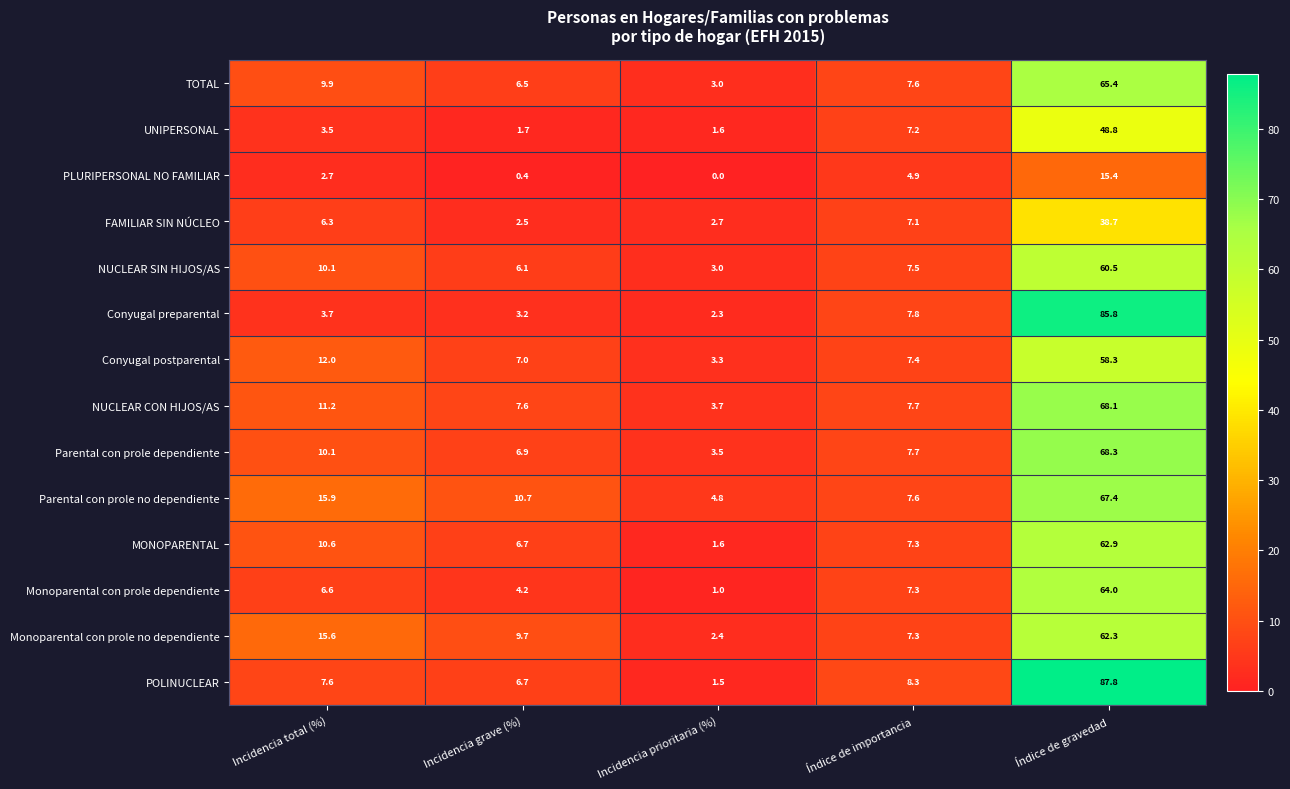

At which label is Parental con prole dependiente closest to 35?

Incidencia total (%)